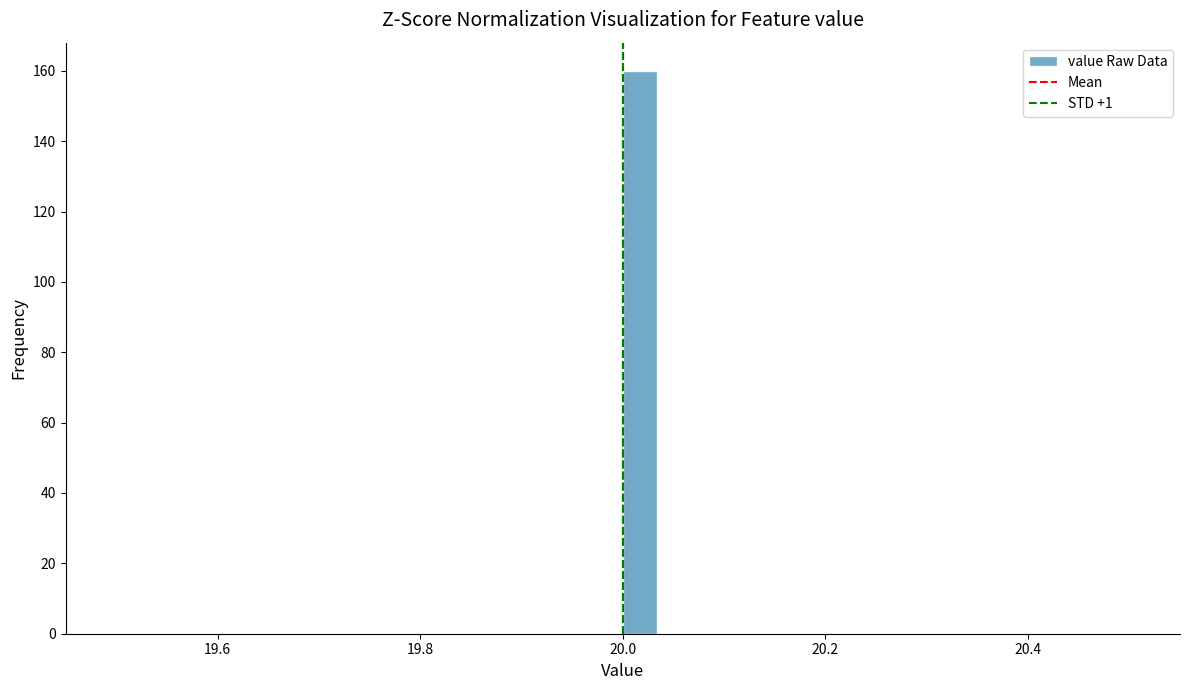

Around what value on the x-axis is the tallest bar? Give the approximate position of its centre, as read against the axis.

20.02